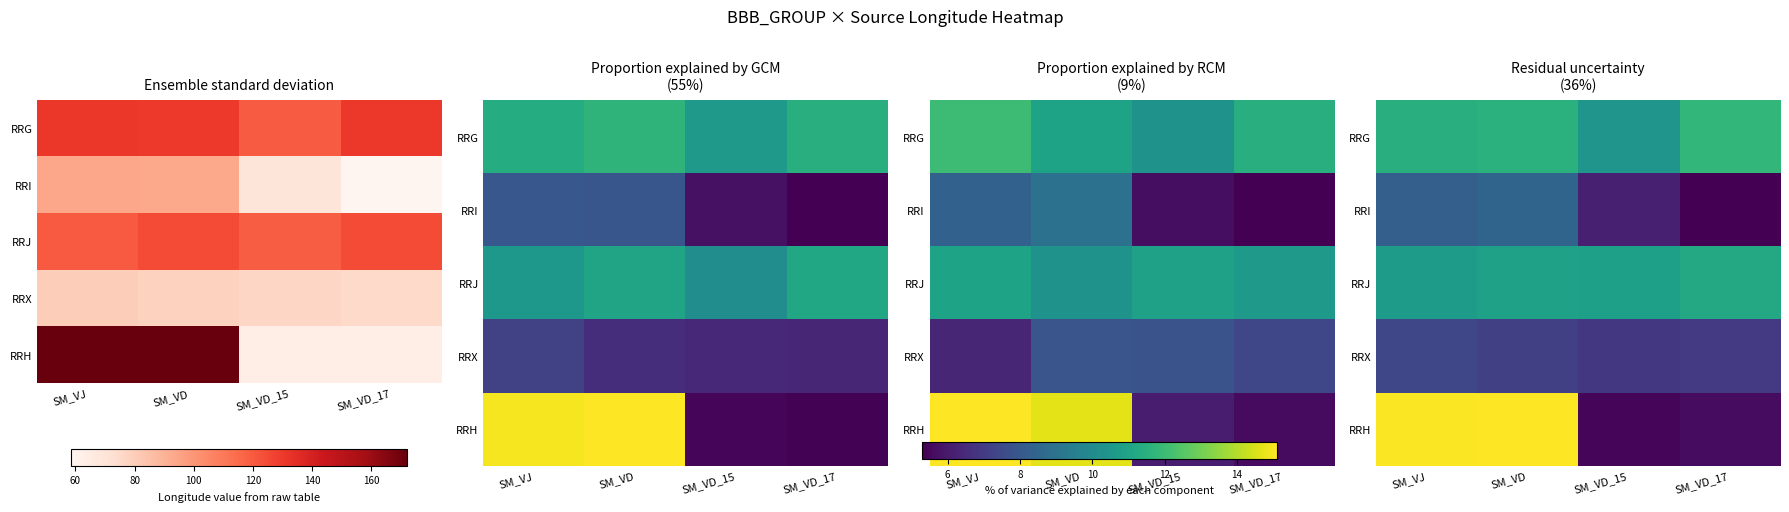

Is the value of RRG at SM_VJ greater than the value of RRH at SM_VD?

No